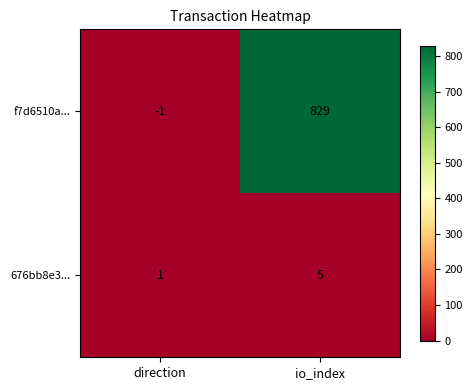

At which label is f7d6510a... closest to 414?

direction